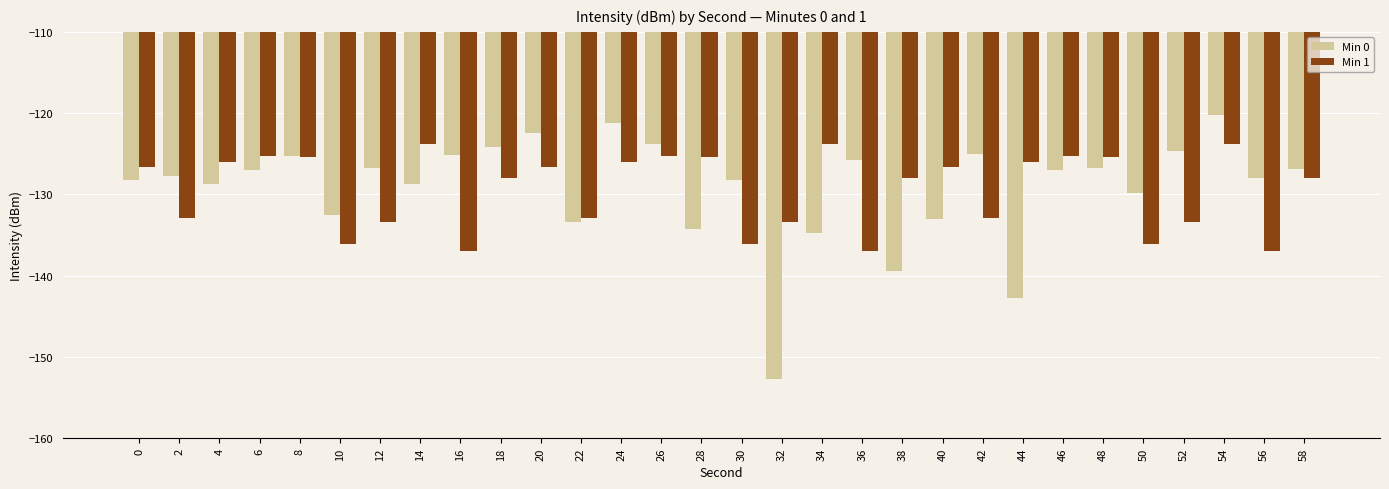

What is the difference between the maximum and minimum values in the Min 0 series?

32.5